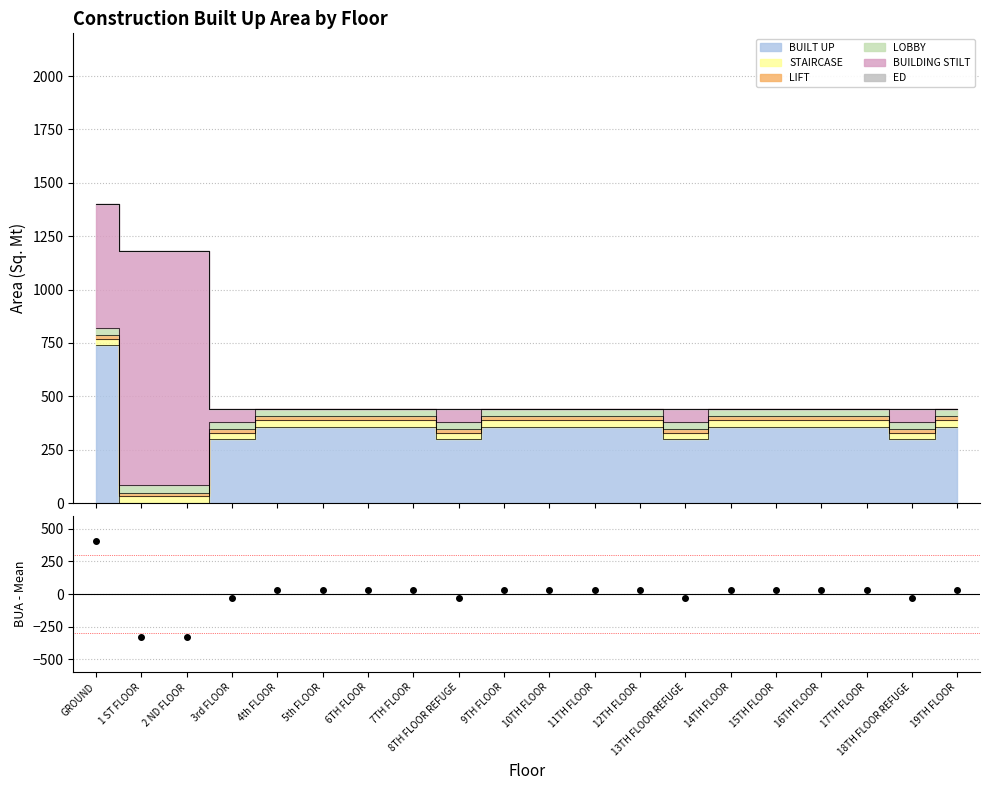

What is the change in value from 3rd FLOOR to 6TH FLOOR?

+59.4